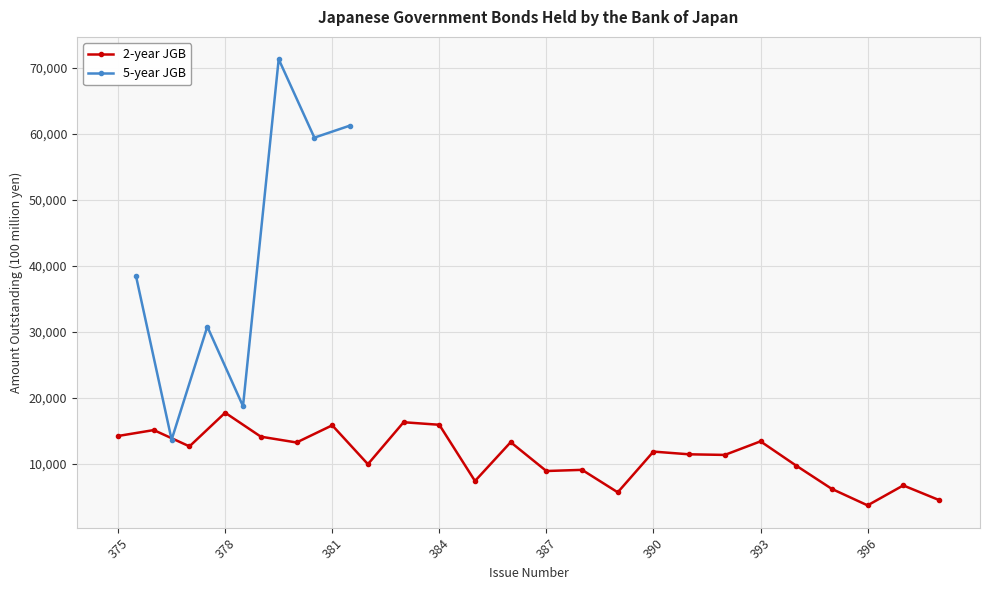

Rank the categories by value from lowest to highest.

396, 398, 389, 395, 397, 385, 387, 388, 394, 382, 392, 391, 390, 377, 380, 386, 393, 379, 375, 376, 381, 384, 383, 378